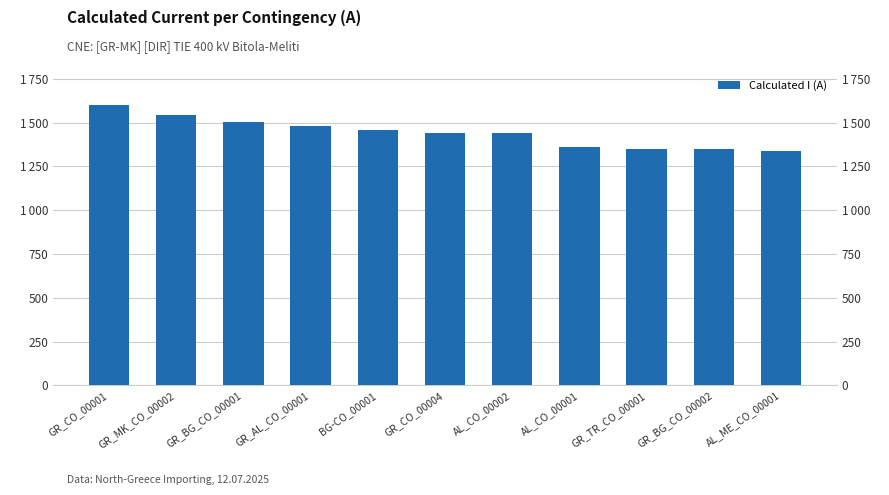

Does the chart contain stacked bars?

No